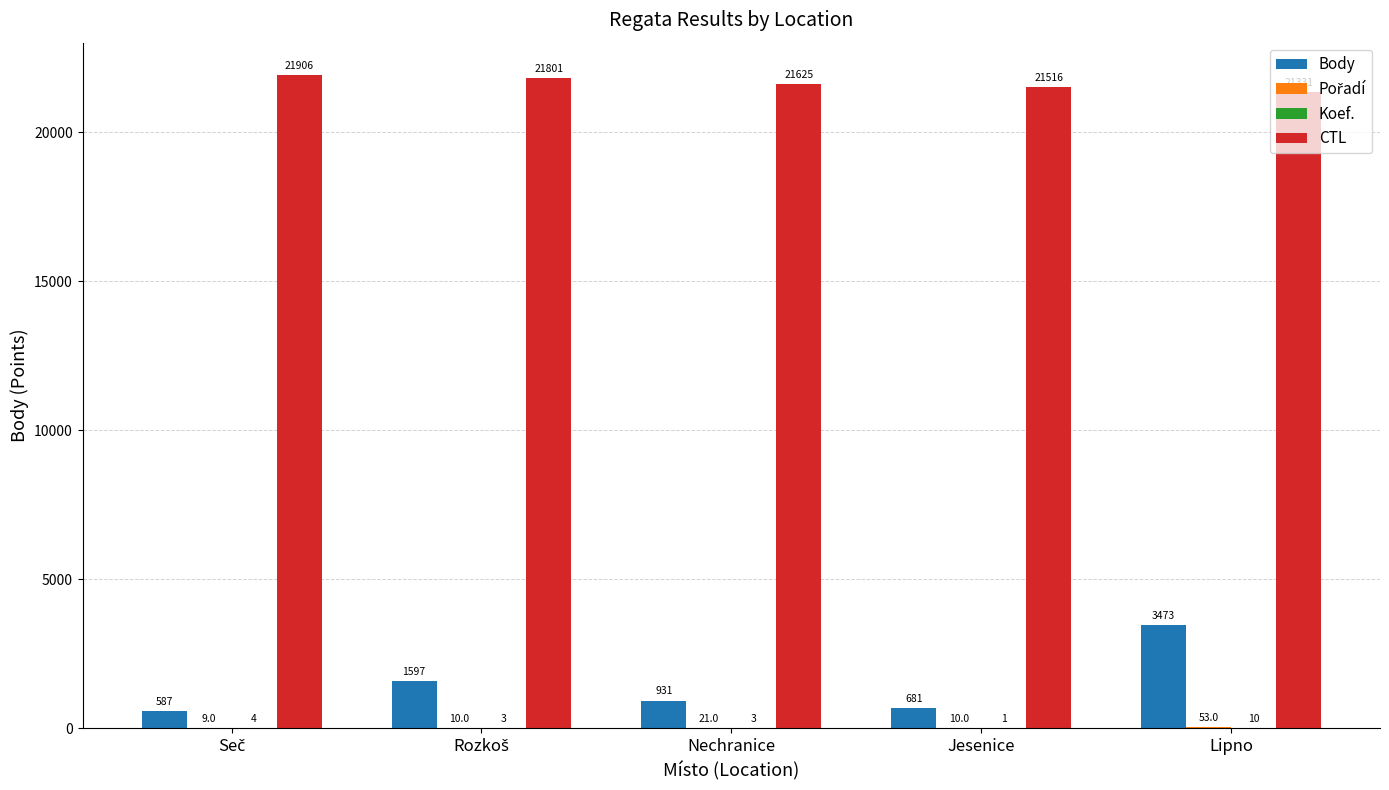

Is it true that CTL equals 30814 at Jesenice?

False